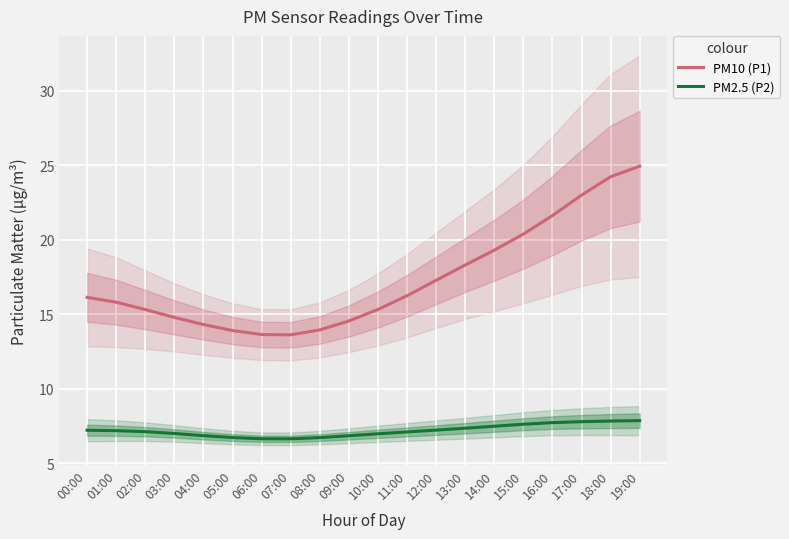

What is the minimum value for PM10 (P1)?

13.6